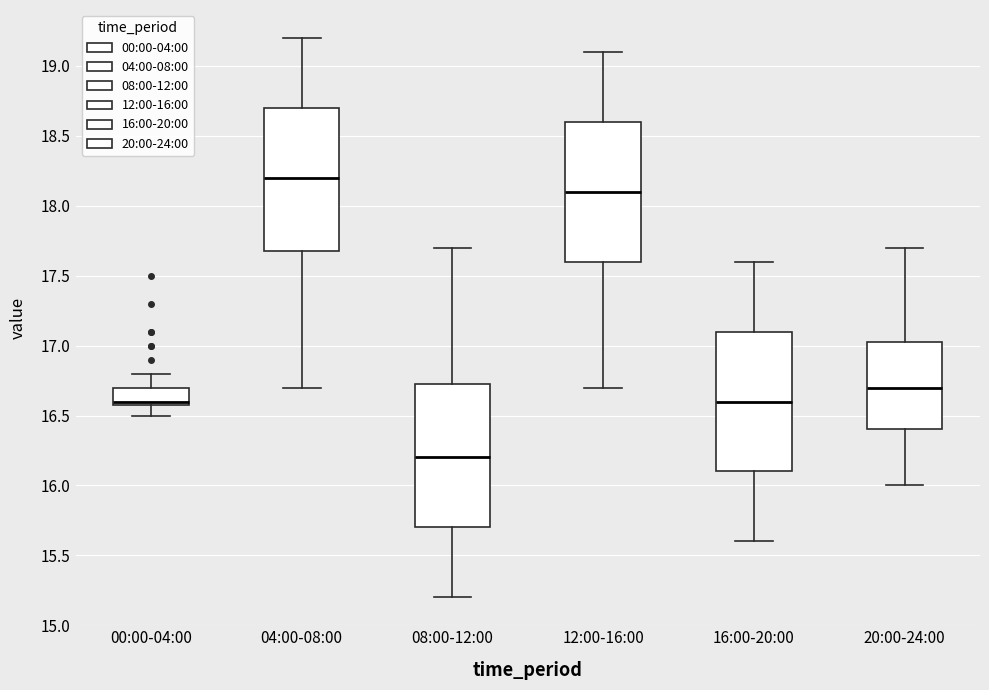

Reading left to right, transcribe this box plot: for each box, give where its median line is, the range the box spans, and where its two whiskers end, as read against the y-axis. The values are not printed on the chart, so give them approximately, as read against the axis.

00:00-04:00: median 16.60 (just above the box's lower edge), box 16.60 to 16.70, whiskers 16.50 to 16.80
04:00-08:00: median 18.20, box 17.70 to 18.70, whiskers 16.70 to 19.20
08:00-12:00: median 16.20, box 15.70 to 16.75, whiskers 15.20 to 17.70
12:00-16:00: median 18.10, box 17.60 to 18.60, whiskers 16.70 to 19.10
16:00-20:00: median 16.60, box 16.10 to 17.10, whiskers 15.60 to 17.60
20:00-24:00: median 16.70, box 16.40 to 17.05, whiskers 16.00 to 17.70